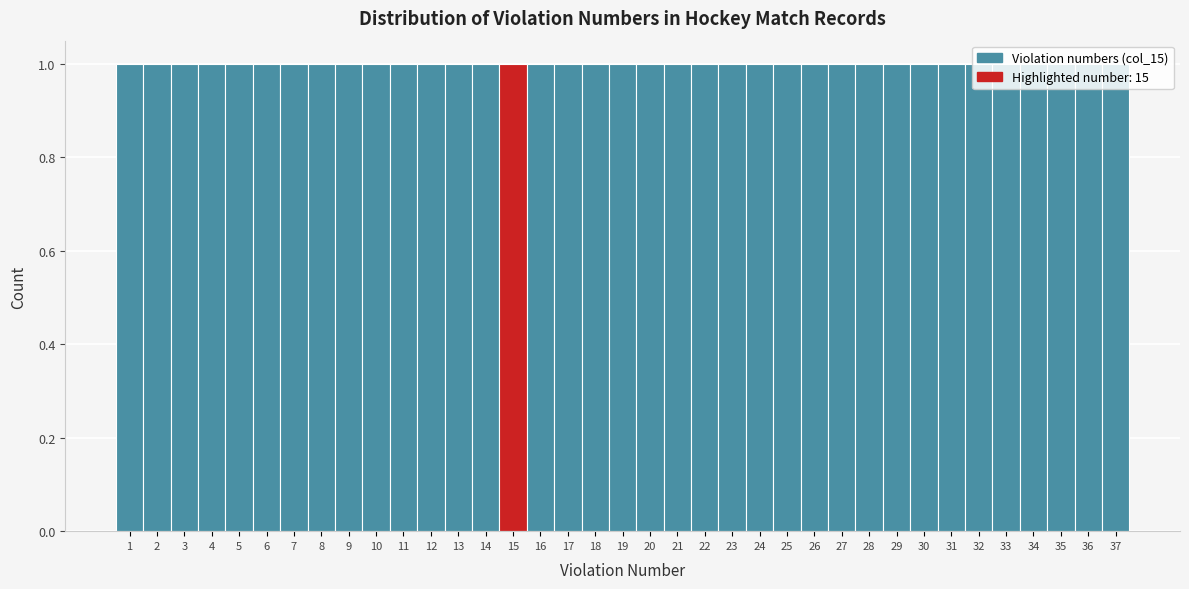

Reading left to right, transcribe this chart: for each bar, give the range it covers on the x-axis and its height. The values are not printed on the chart, so give them approximately, as read against the axis.

0.5 to 1.5: 1
1.5 to 2.5: 1
2.5 to 3.5: 1
3.5 to 4.5: 1
4.5 to 5.5: 1
5.5 to 6.5: 1
6.5 to 7.5: 1
7.5 to 8.5: 1
8.5 to 9.5: 1
9.5 to 10.5: 1
10.5 to 11.5: 1
11.5 to 12.5: 1
12.5 to 13.5: 1
13.5 to 14.5: 1
14.5 to 15.5: 1
15.5 to 16.5: 1
16.5 to 17.5: 1
17.5 to 18.5: 1
18.5 to 19.5: 1
19.5 to 20.5: 1
20.5 to 21.5: 1
21.5 to 22.5: 1
22.5 to 23.5: 1
23.5 to 24.5: 1
24.5 to 25.5: 1
25.5 to 26.5: 1
26.5 to 27.5: 1
27.5 to 28.5: 1
28.5 to 29.5: 1
29.5 to 30.5: 1
30.5 to 31.5: 1
31.5 to 32.5: 1
32.5 to 33.5: 1
33.5 to 34.5: 1
34.5 to 35.5: 1
35.5 to 36.5: 1
36.5 to 37.5: 1